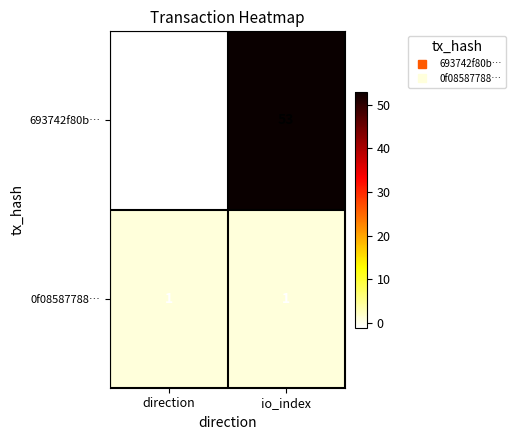

Reading left to right, list all the values displayed in this chart.

693742f80b…: direction=-1	io_index=53
0f08587788…: direction=1	io_index=1